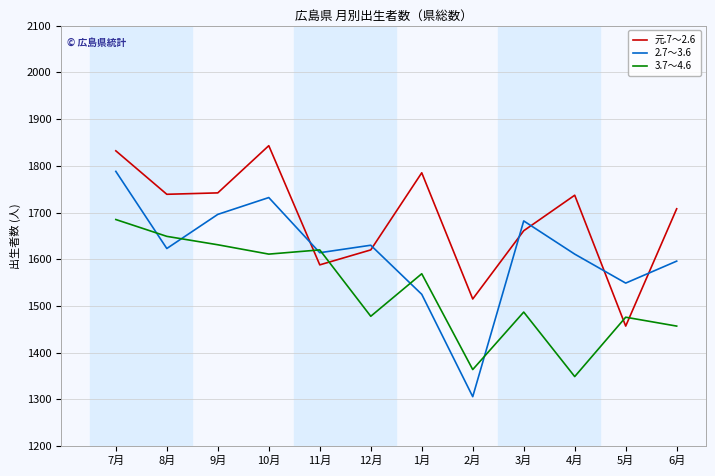

At which label does 3.7～4.6 first exceed 1569?

7月